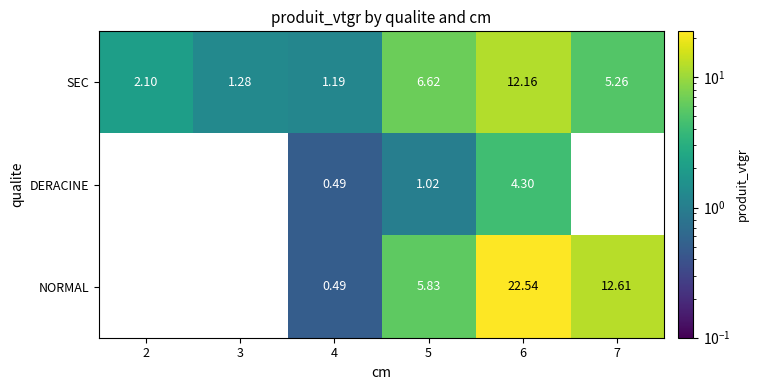

How many series are shown in this chart?

3